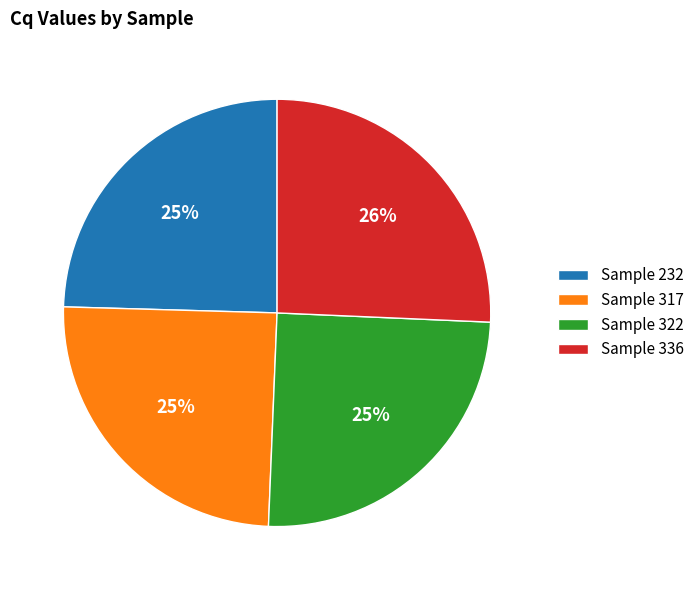

To the nearest percent, what is the average slice percentage?

25%